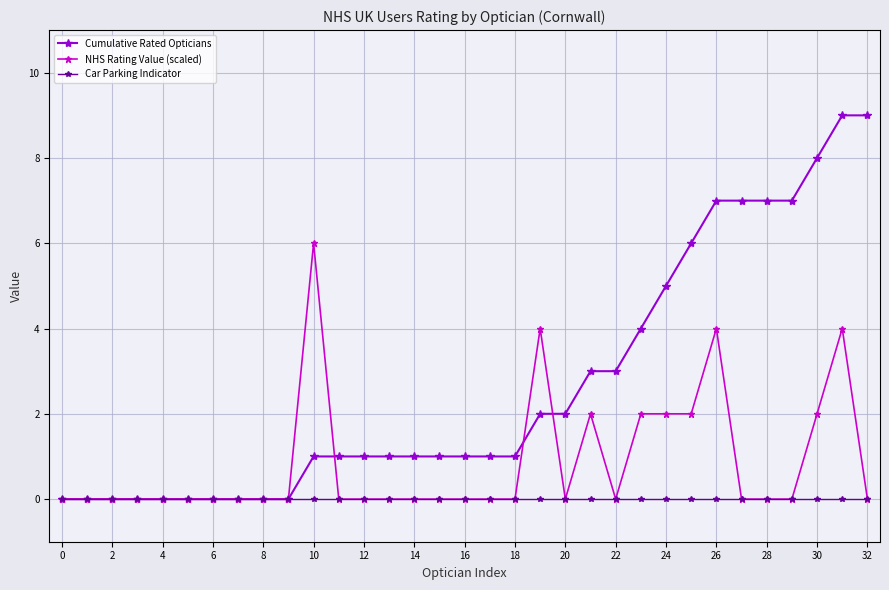

Reading left to right, extract all data points from this chart.

Cumulative Rated Opticians: 0	0	0	0	0	0	0	0	0	0	1	1	1	1	1	1	1	1	1	2	2	3	3	4	5	6	7	7	7	7	8	9	9
NHS Rating Value (scaled): 0	0	0	0	0	0	0	0	0	0	6	0	0	0	0	0	0	0	0	4	0	2	0	2	2	2	4	0	0	0	2	4	0
Car Parking Indicator: 0	0	0	0	0	0	0	0	0	0	0	0	0	0	0	0	0	0	0	0	0	0	0	0	0	0	0	0	0	0	0	0	0